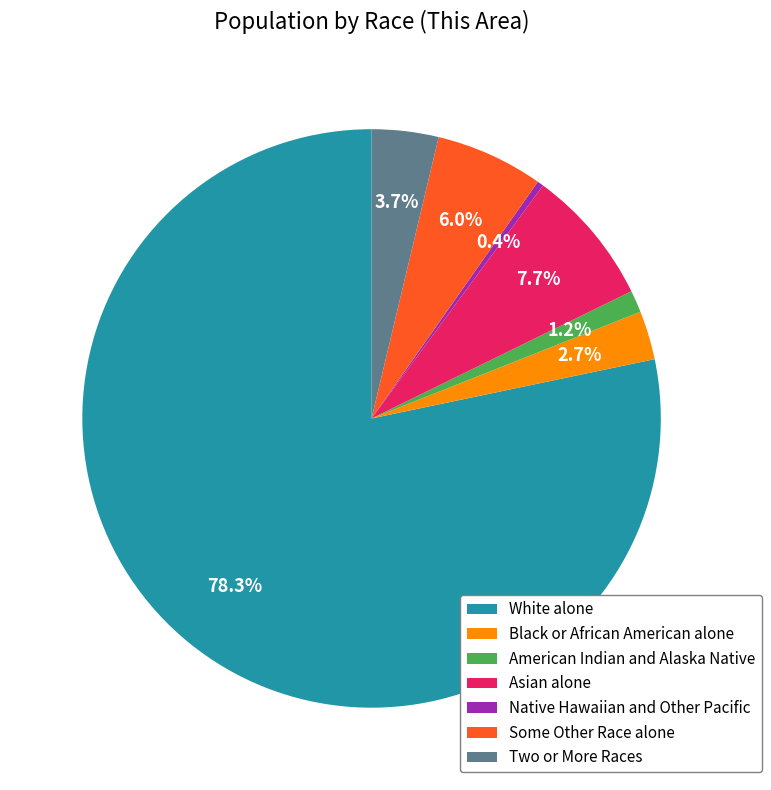

How much of the chart is everything except Asian alone?

92.3%